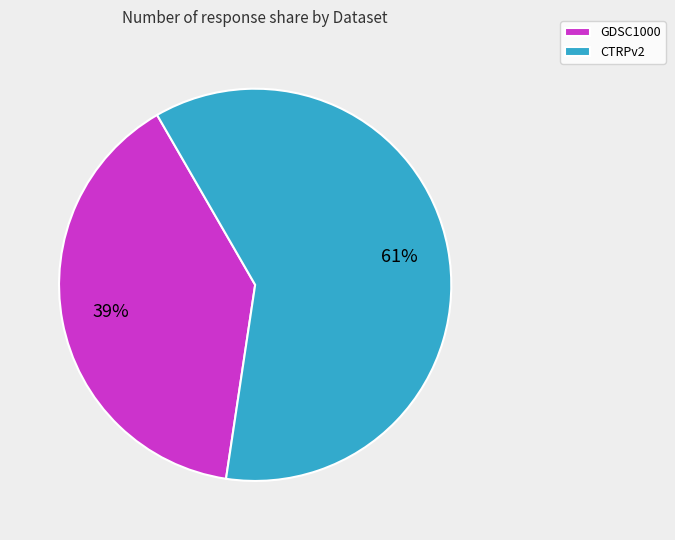

Rank the categories by value from highest to lowest.

CTRPv2, GDSC1000